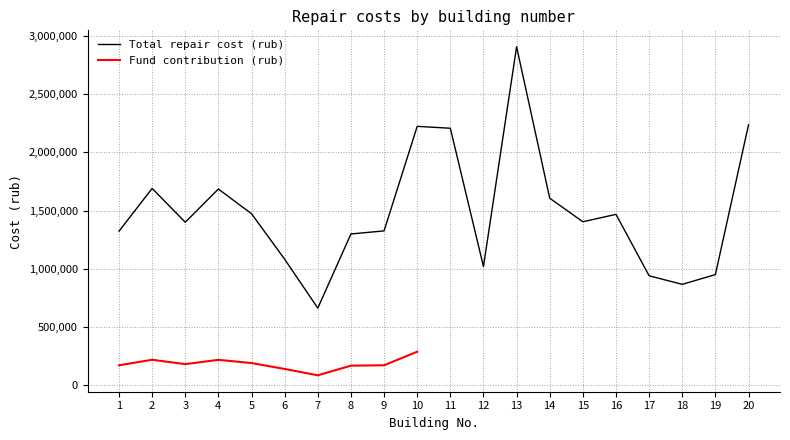

The chart shows a value of 1020000.0 at 12. True or false?

True